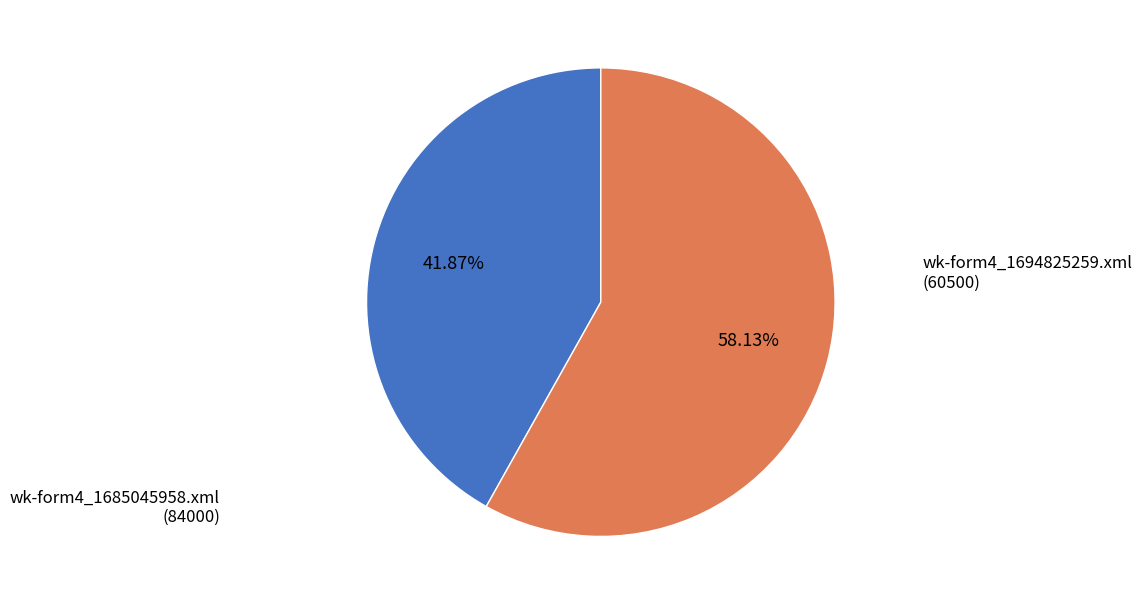

Is there a majority slice in this chart?

Yes